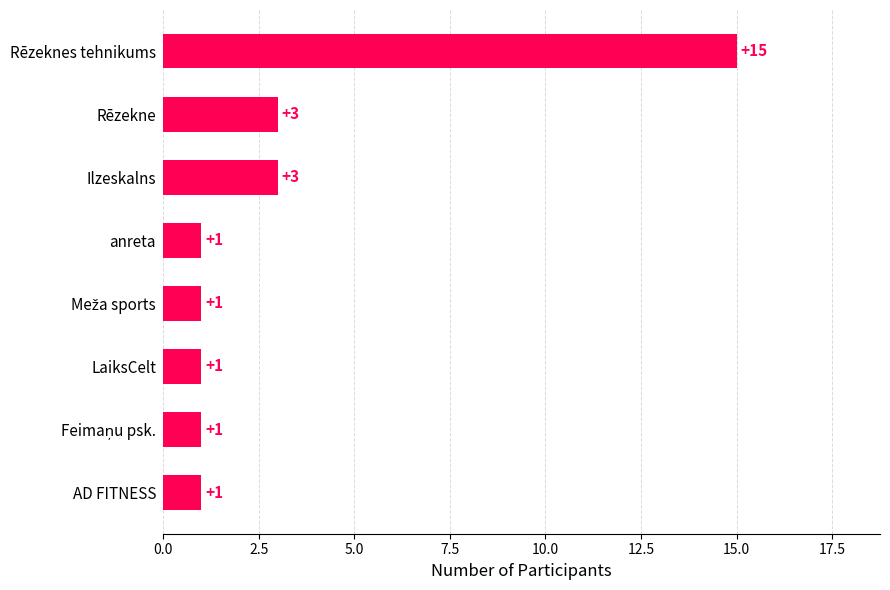

Count the values in the range 1 to 3.

7